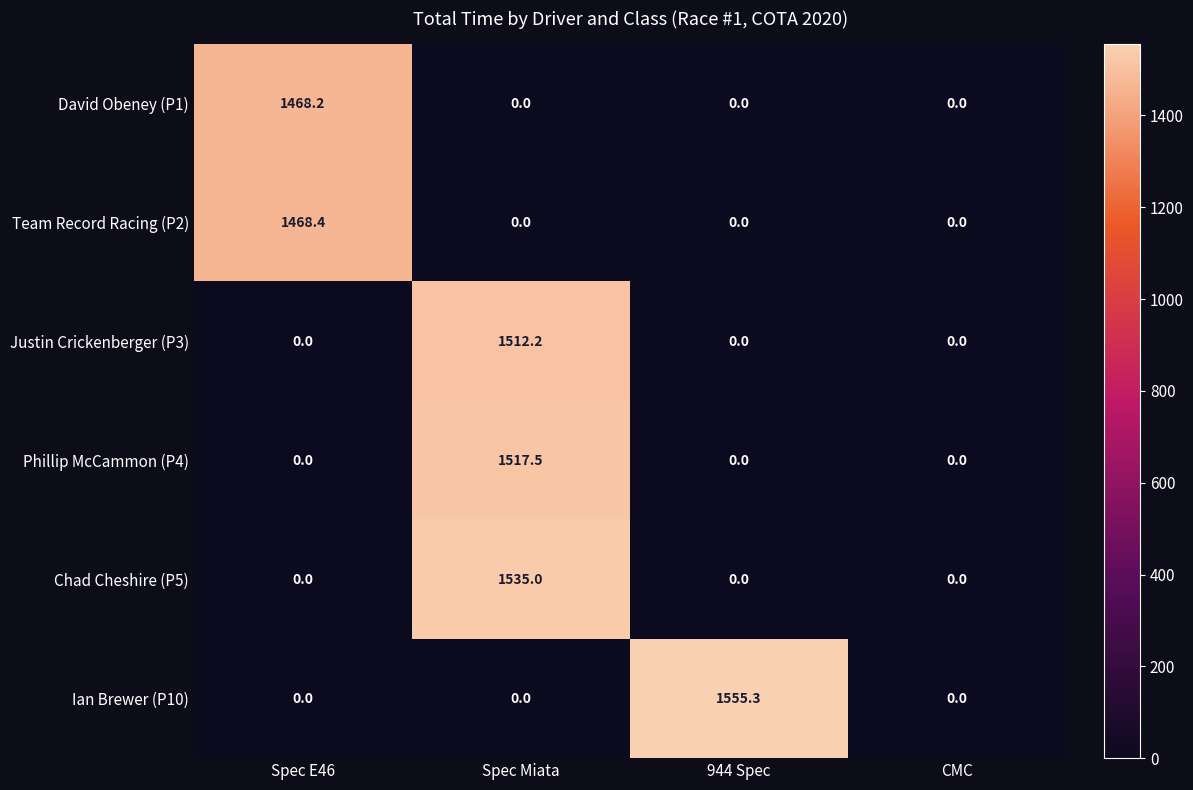

The Chad Cheshire (P5) series shows 1535.0 at Spec Miata. True or false?

True